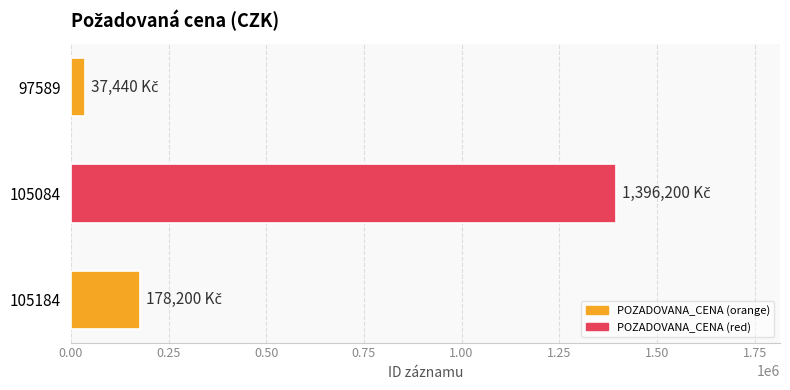

True or false: the data shows 87163 at 105184.

False